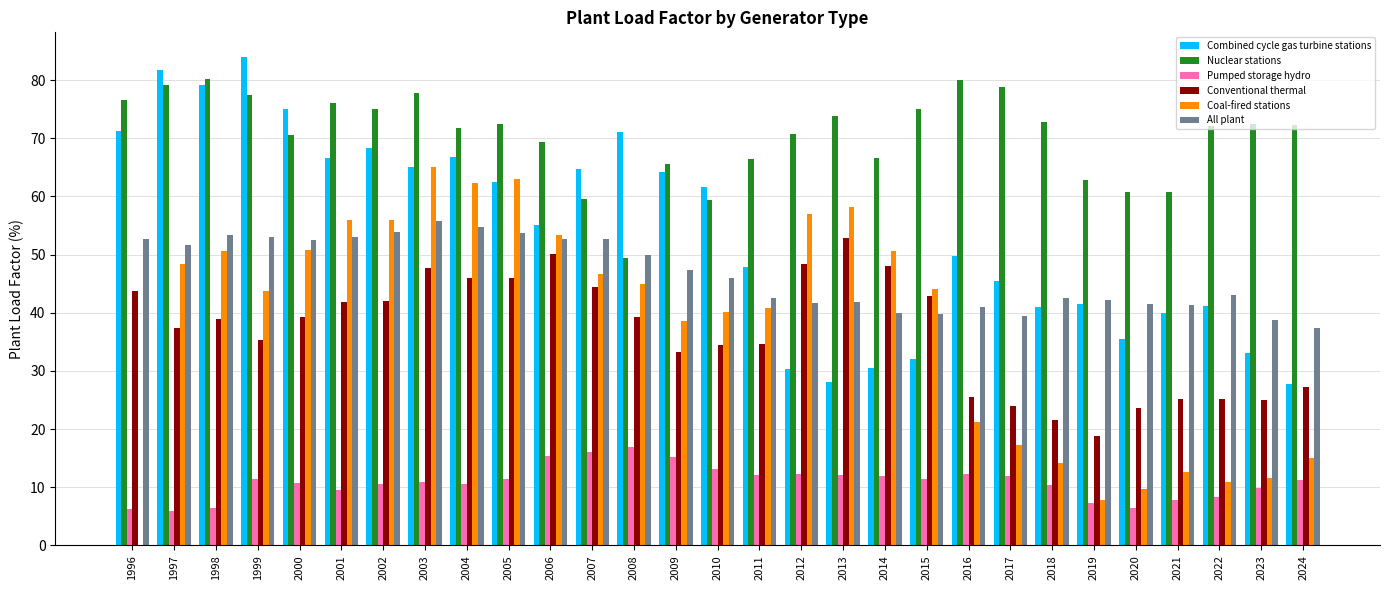

Is it true that All plant equals 52.7 at 2007?

True